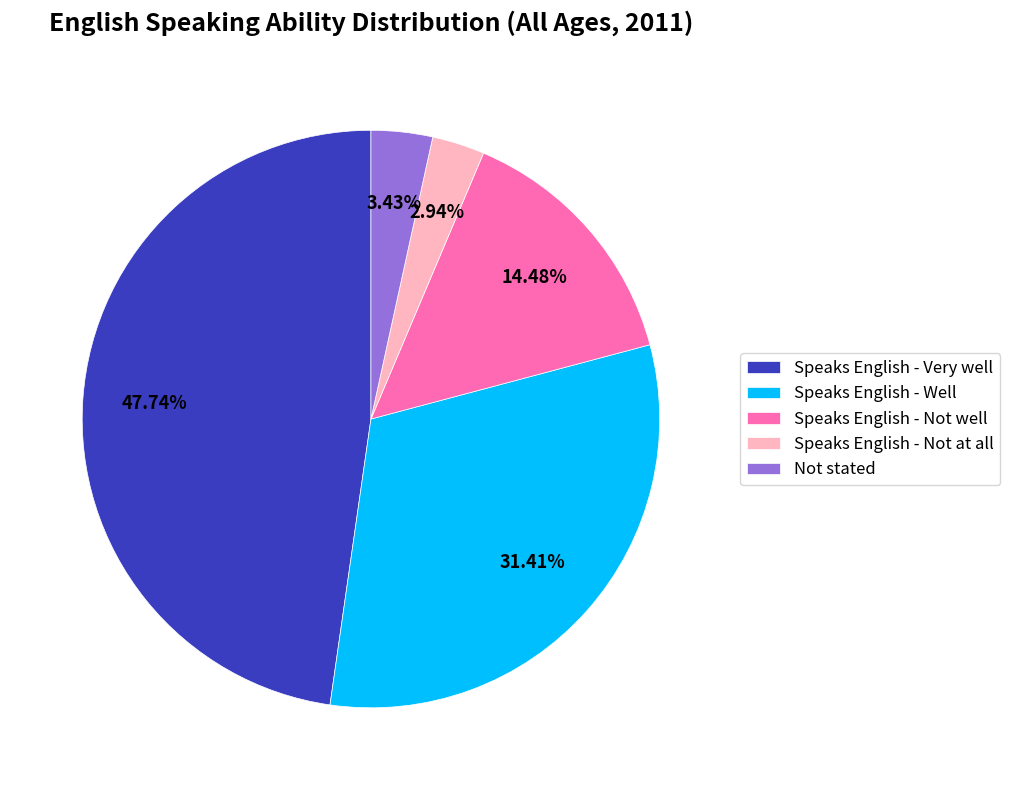

Is there any slice that represents more than half of the pie?

No